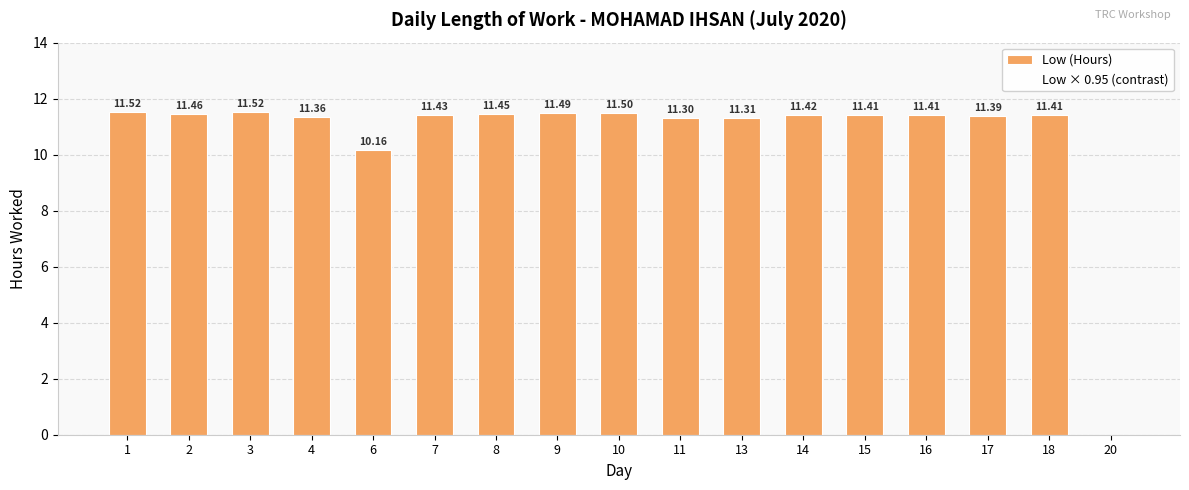

Between 14 and 4, which is larger?

14